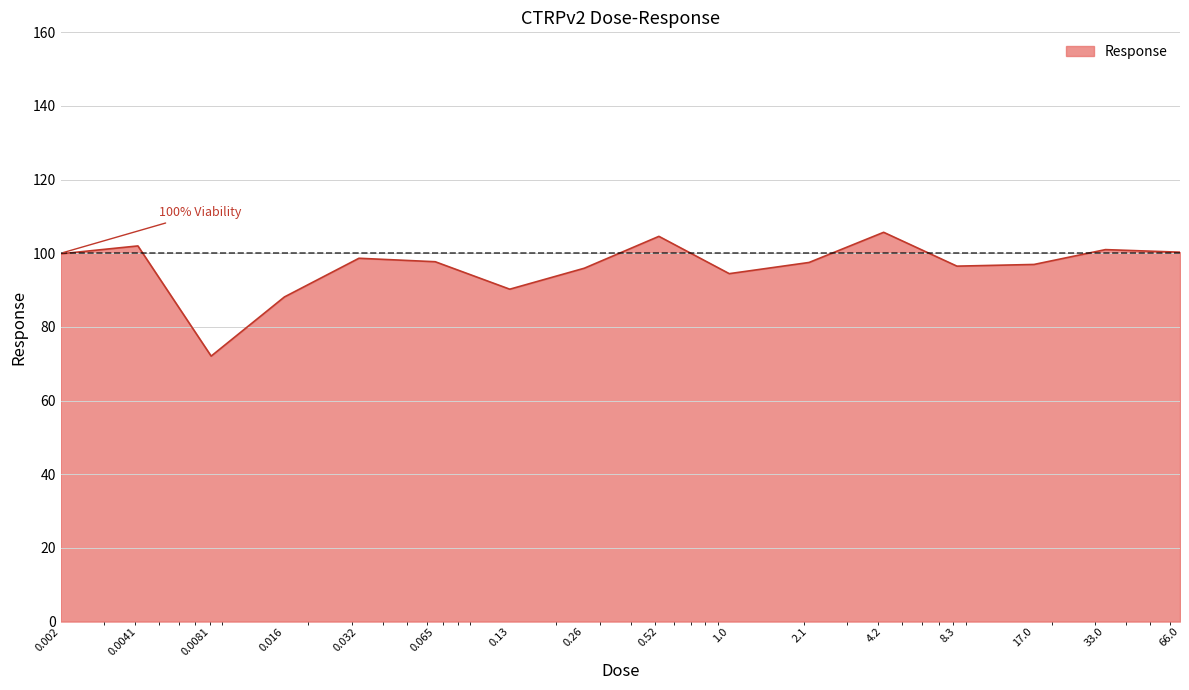

What is the greatest value displayed?

105.7